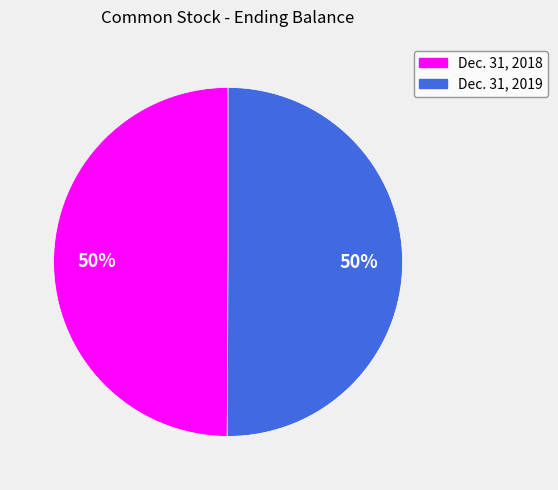

The Dec. 31, 2019 slice represents 64% of the pie. True or false?

False